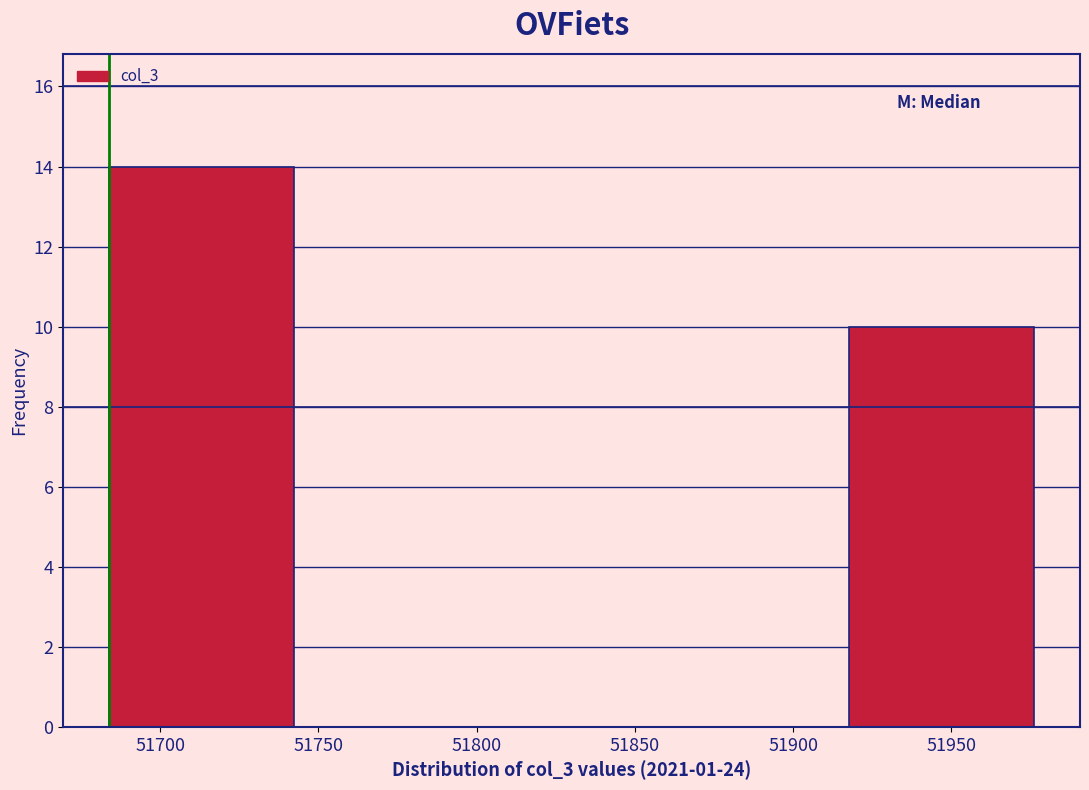

Over which range of the x-axis is the bar tallest?

51685 to 51740